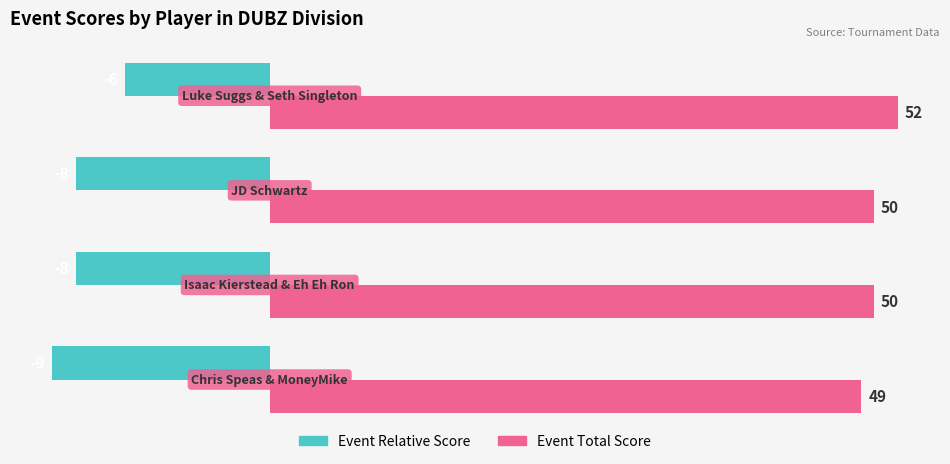

Which category has the highest value in the Event Relative Score series?

3.0